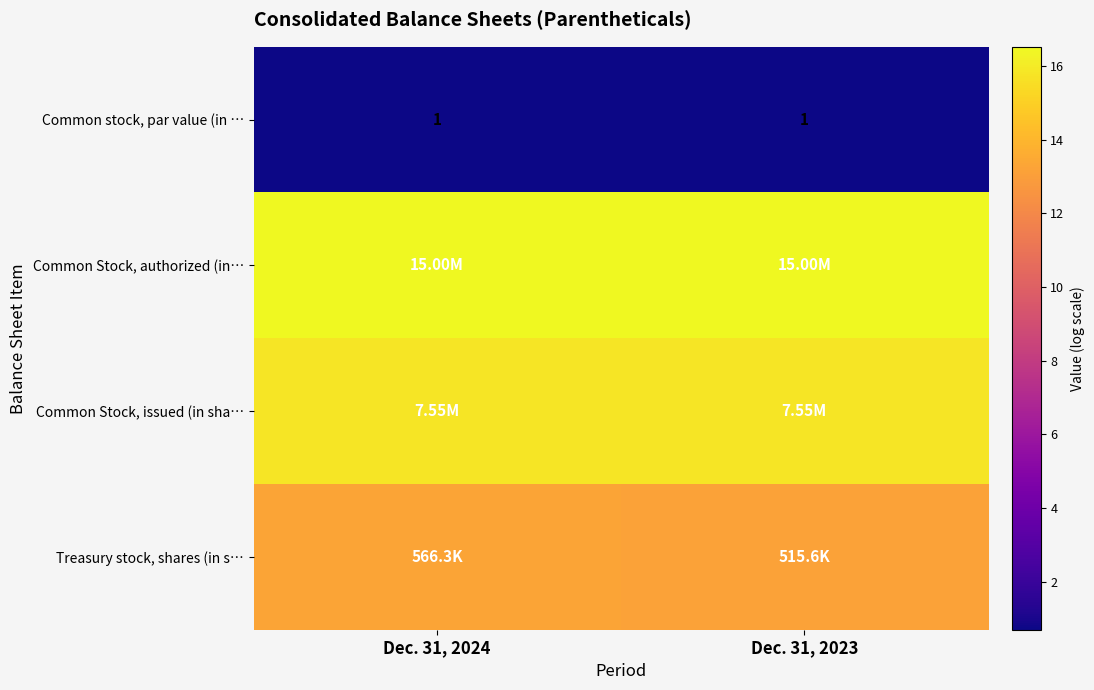

True or false: Common Stock, authorized (in… has a value of 16.5 at Dec. 31, 2024.

True